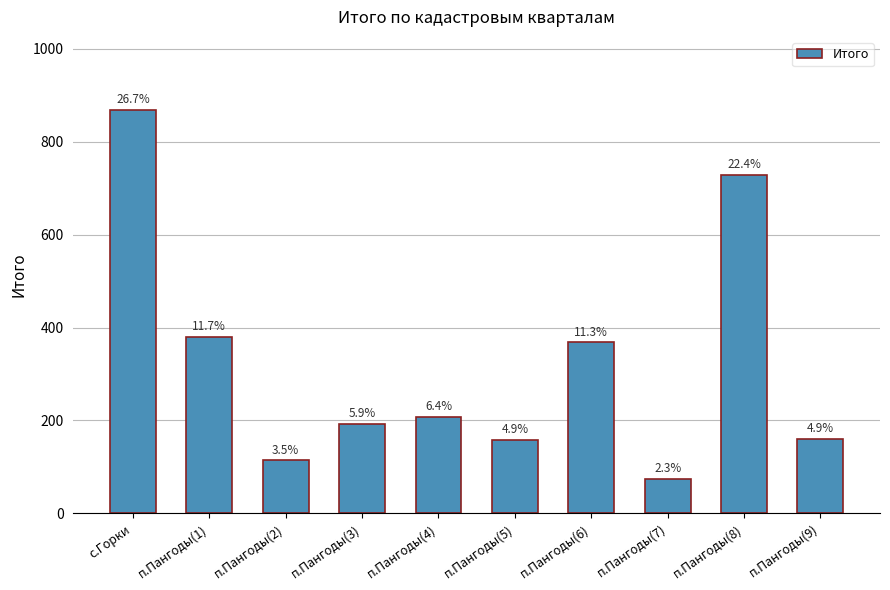

At which category does the chart reach its peak across all series?

с.Горки